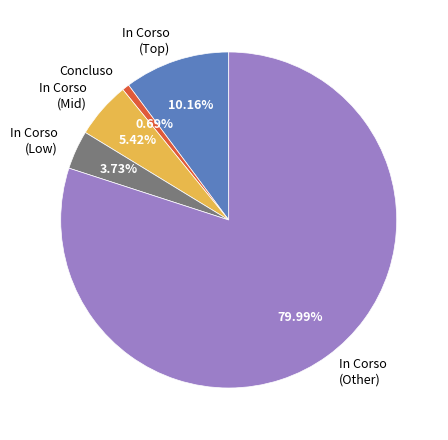

Approximately how many times larger is the value at In Corso (Low) compared to In Corso (Mid)?

0.7